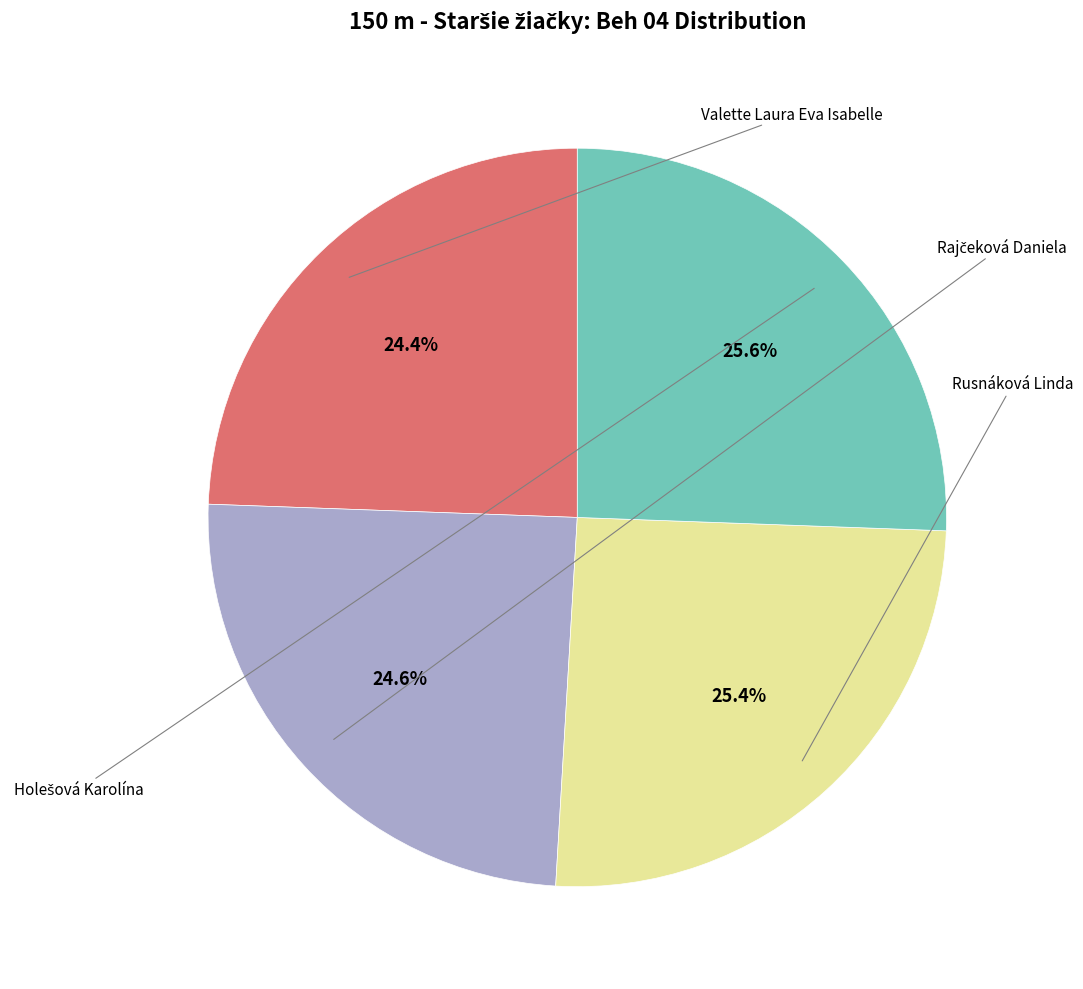

Is there a majority slice in this chart?

No